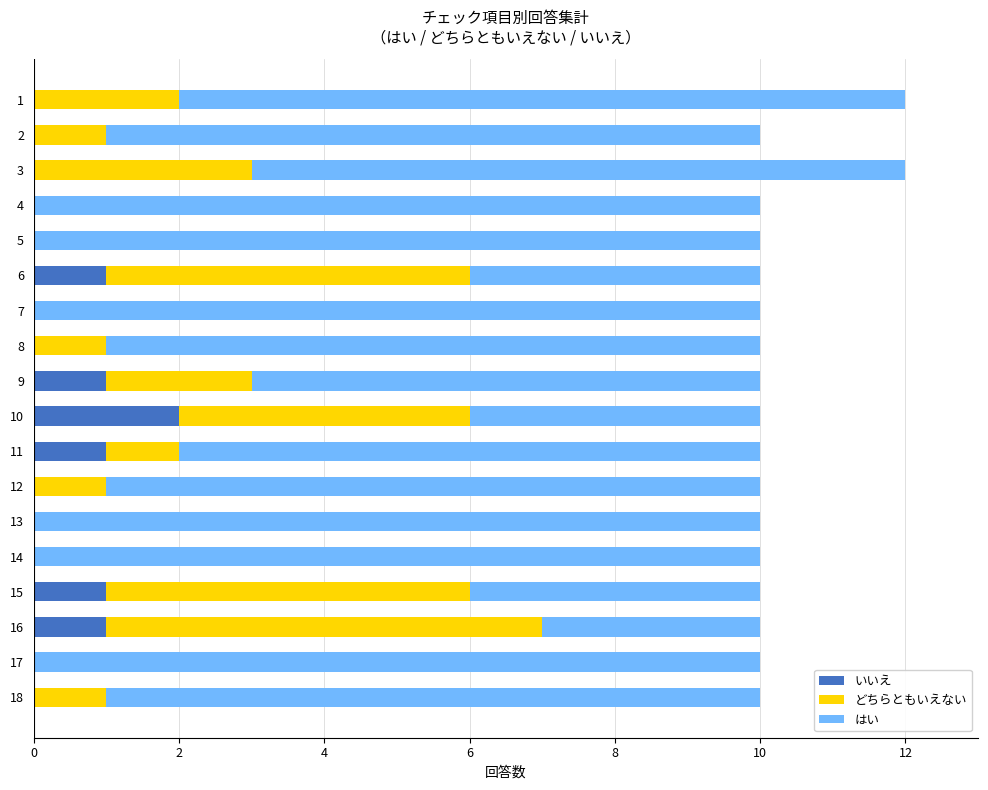

Is it true that いいえ equals -1 at 5?

False